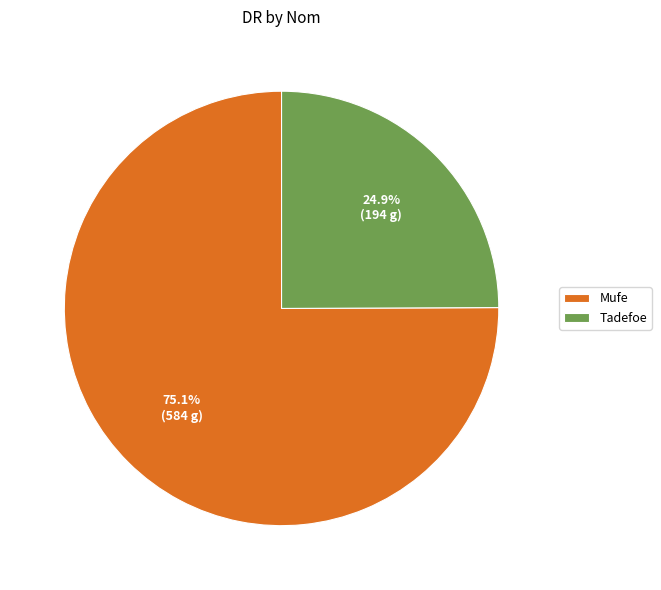

Combined, what portion of the pie is Mufe and Tadefoe?

100.0%